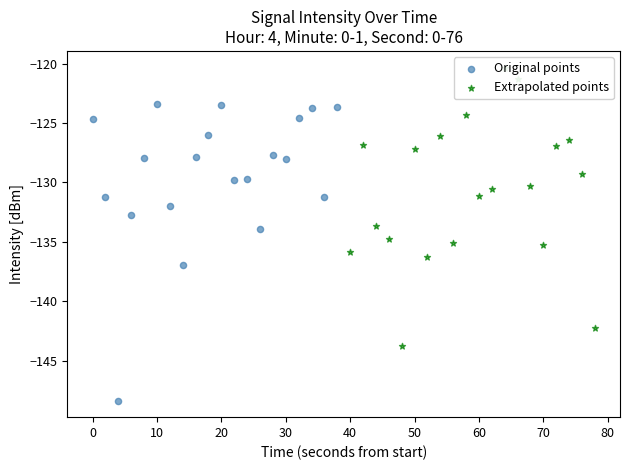

Is the value of Extrapolated points at 11 greater than the value of Original points at 15?

No